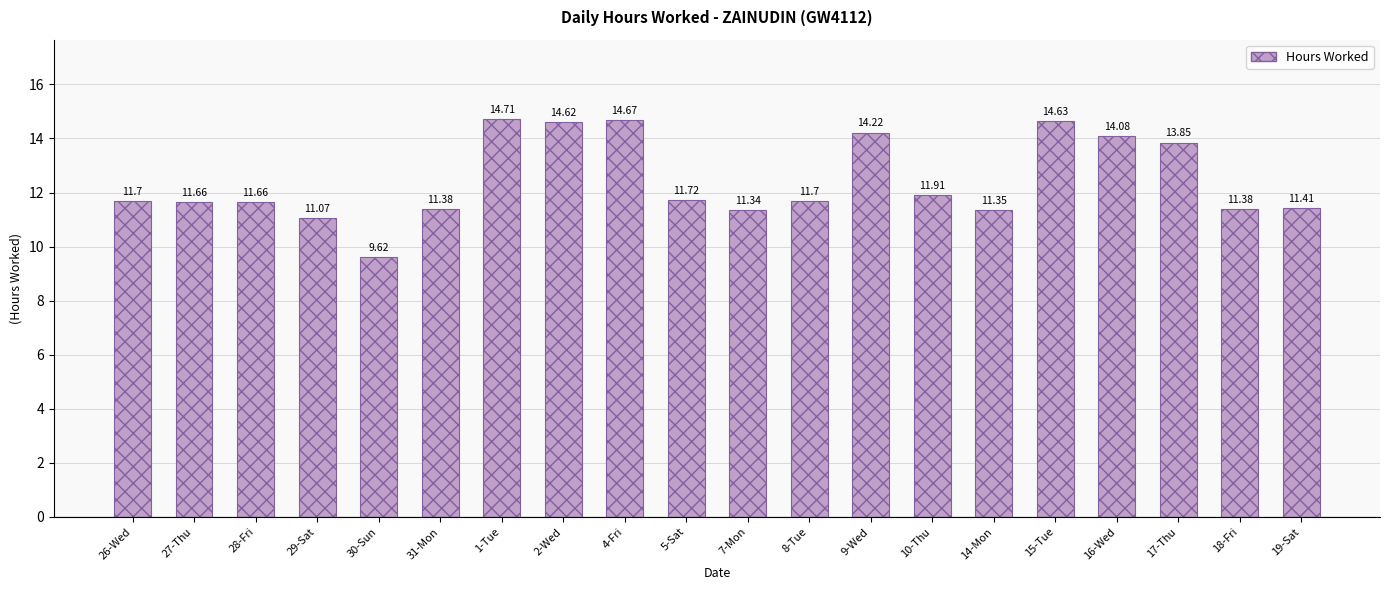

Approximately how many times larger is the value at 4-Fri compared to 9-Wed?

1.0